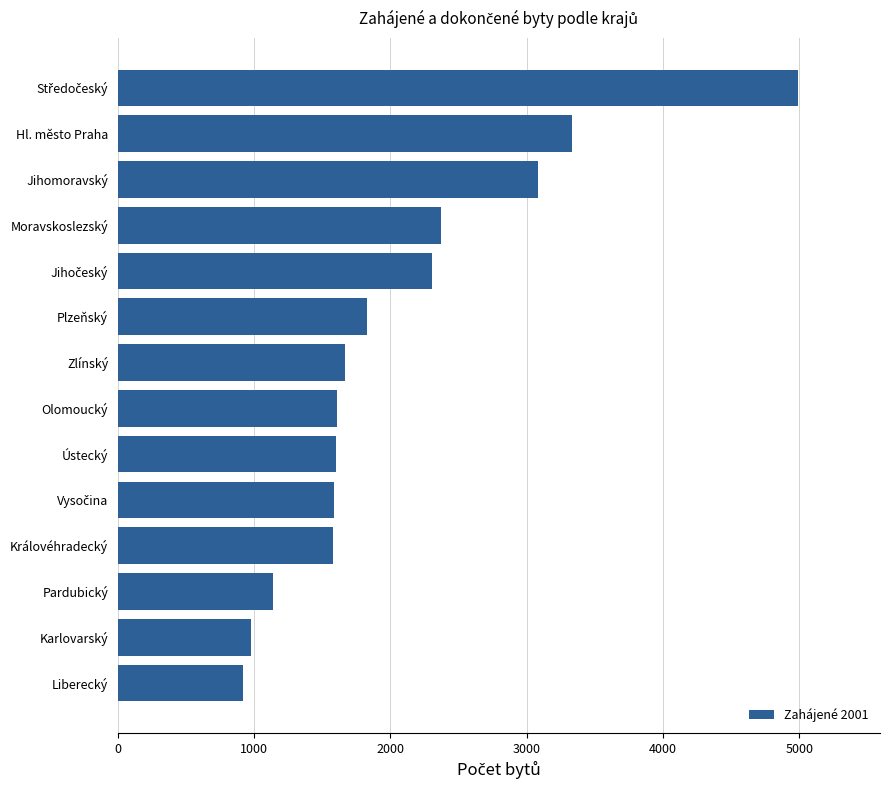

The chart shows a value of 576 at Zlínský. True or false?

False